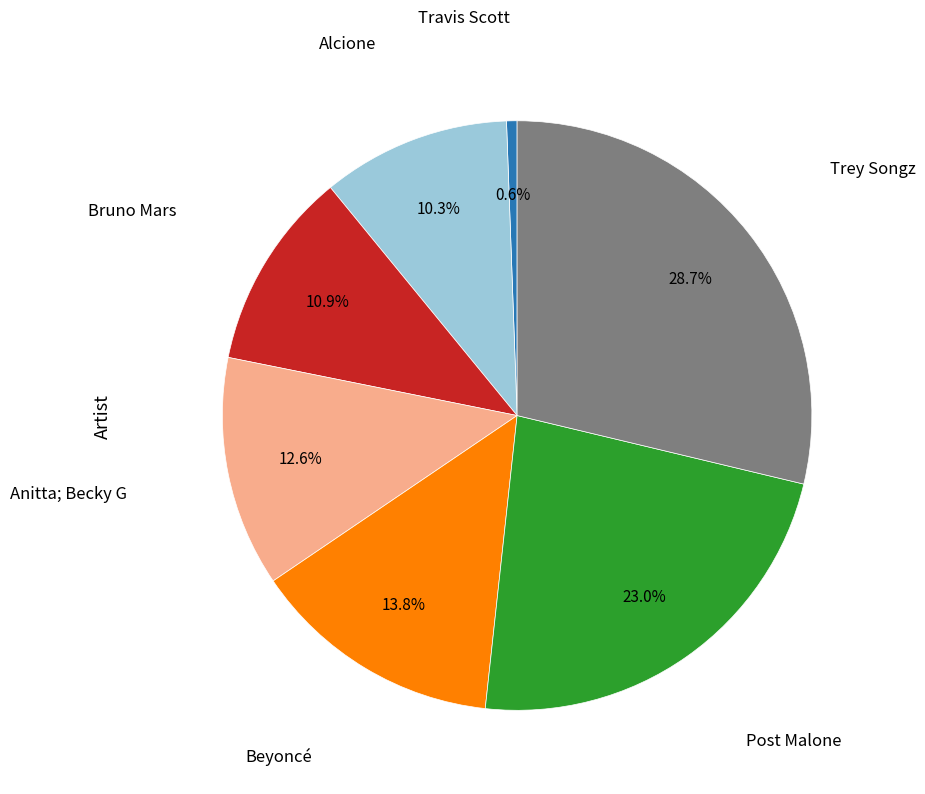

Is there any slice that represents more than half of the pie?

No